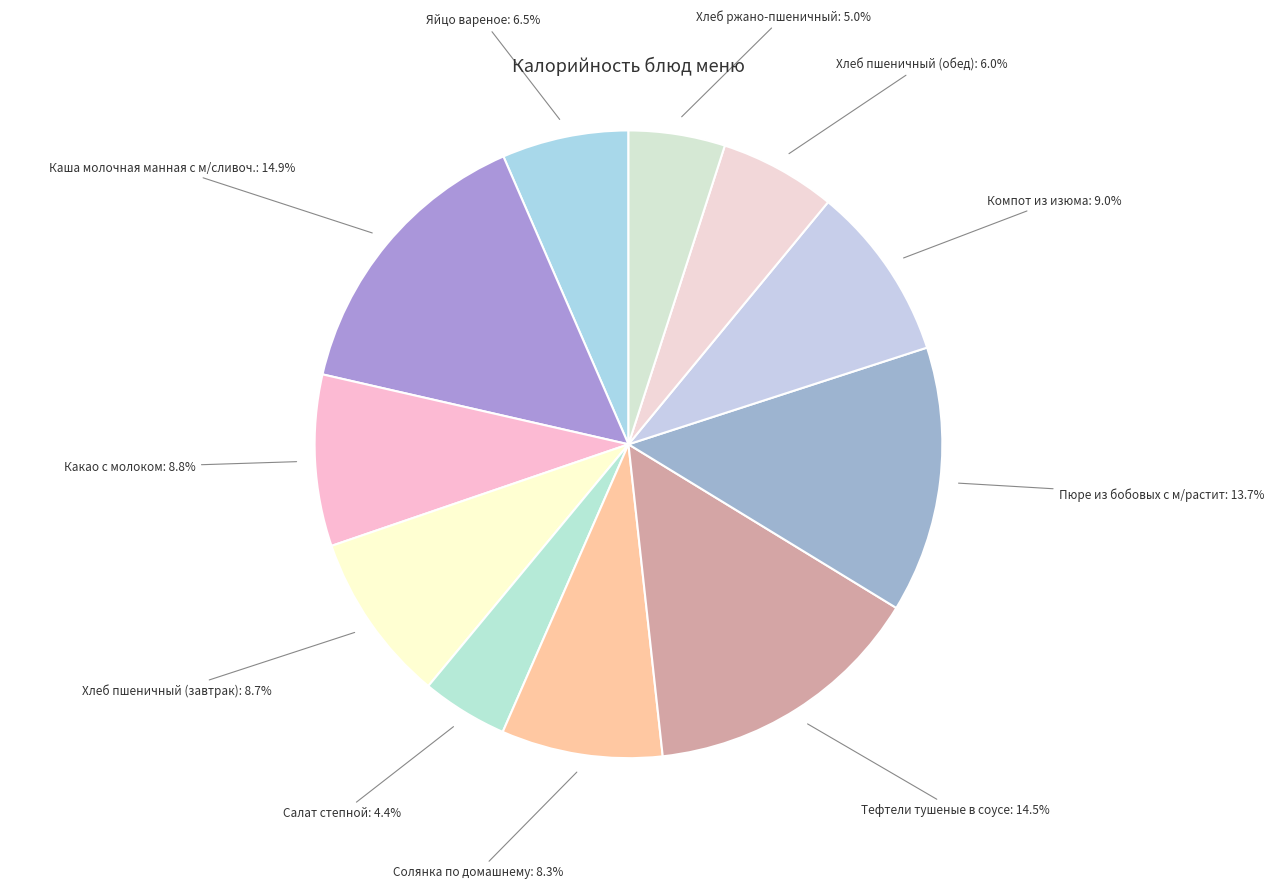

How many slices are in this pie chart?

11